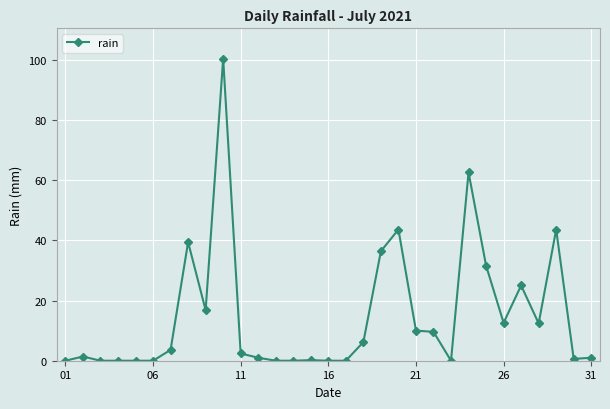

What is the maximum value shown in the chart?

100.4